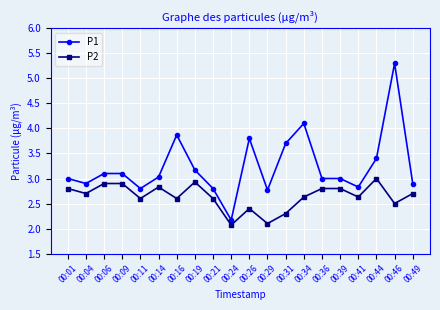

The value of P1 at 00:06 is 3.1. True or false?

True